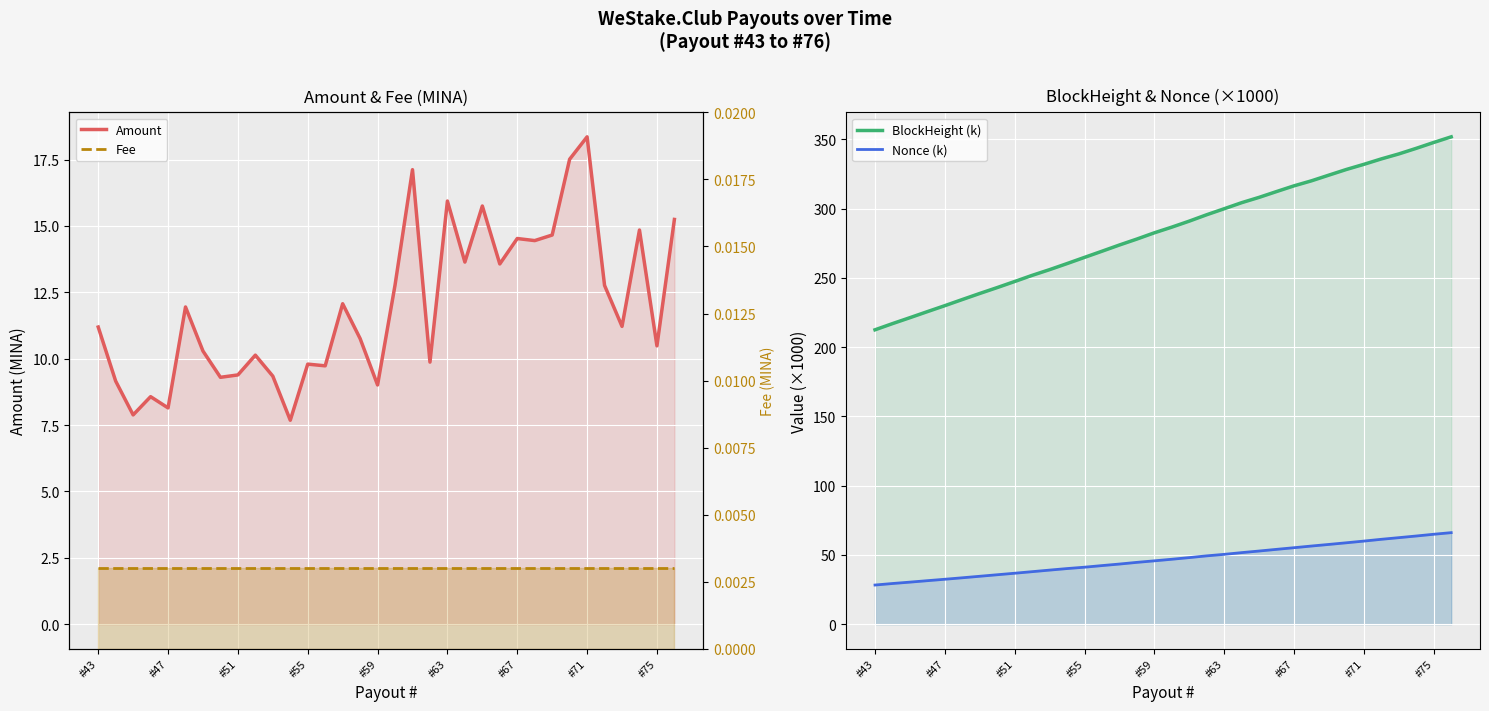

At which label is Fee closest to 0?

#43